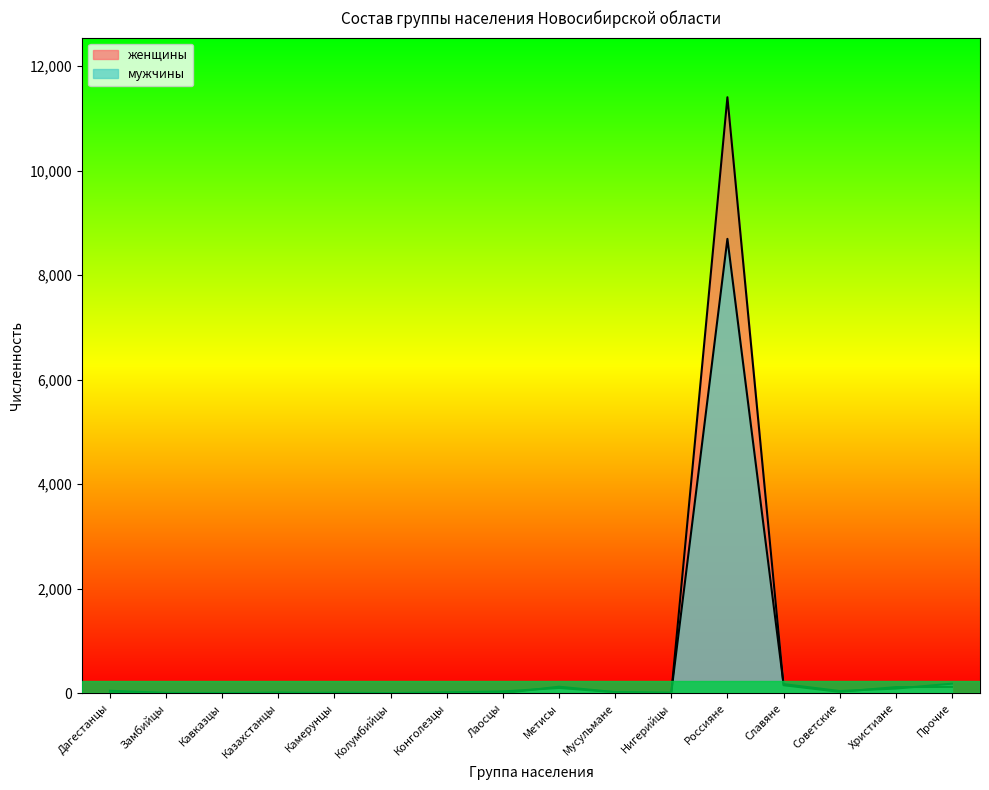

What is the difference between the second highest and second lowest values in the мужчины series?

180